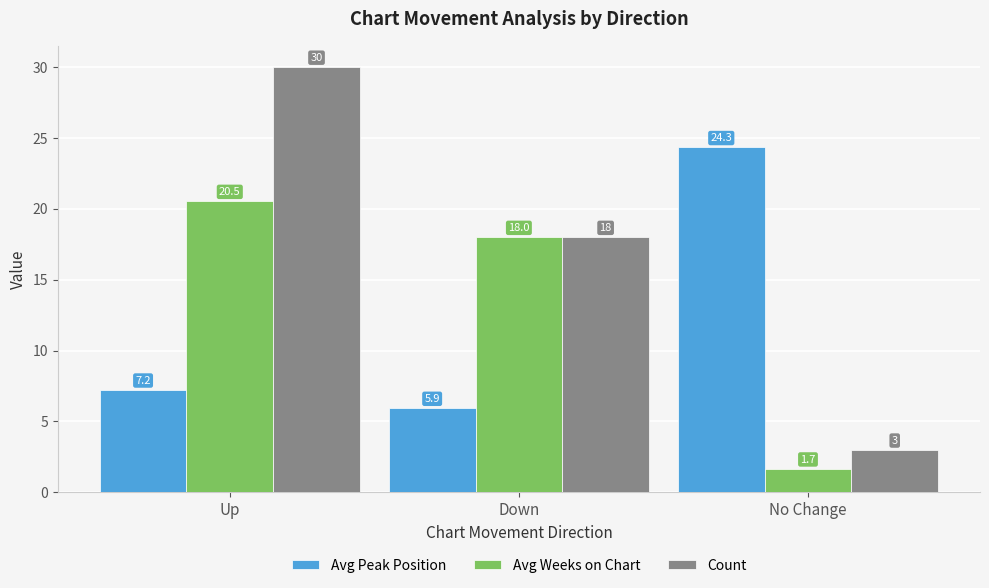

Which series has the largest total across all categories?

Count